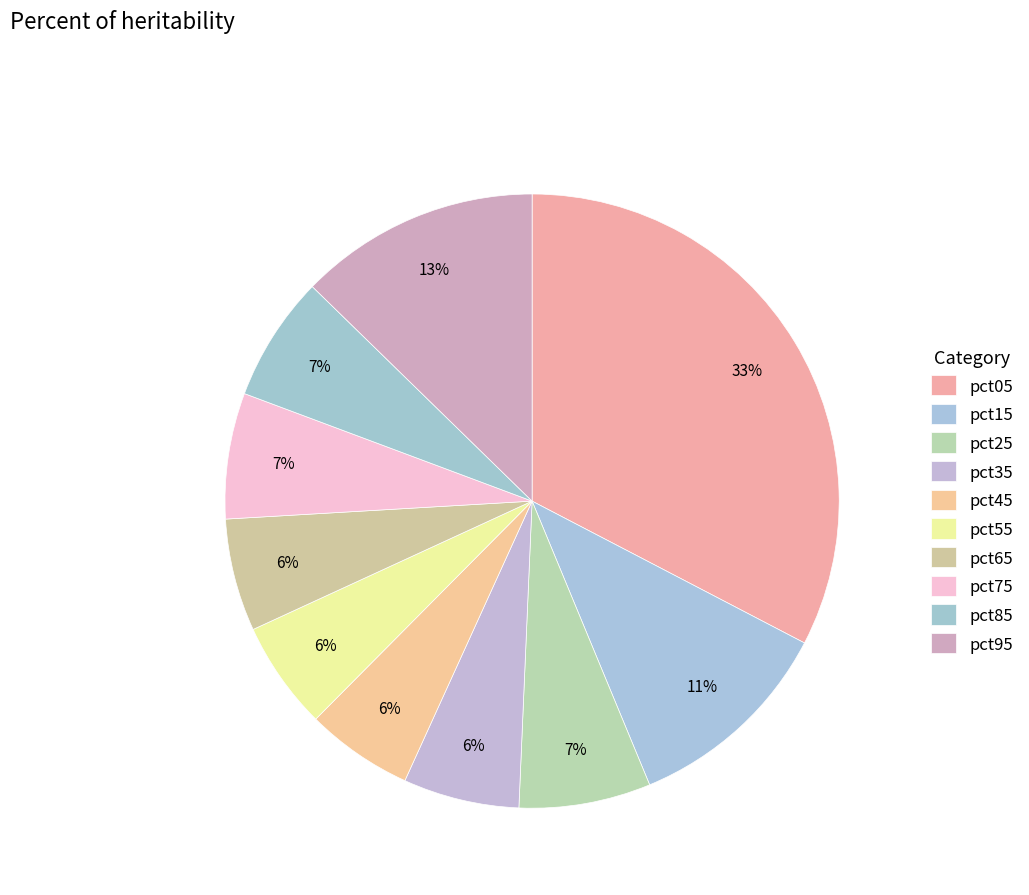

Count the number of slices in the pie.

10